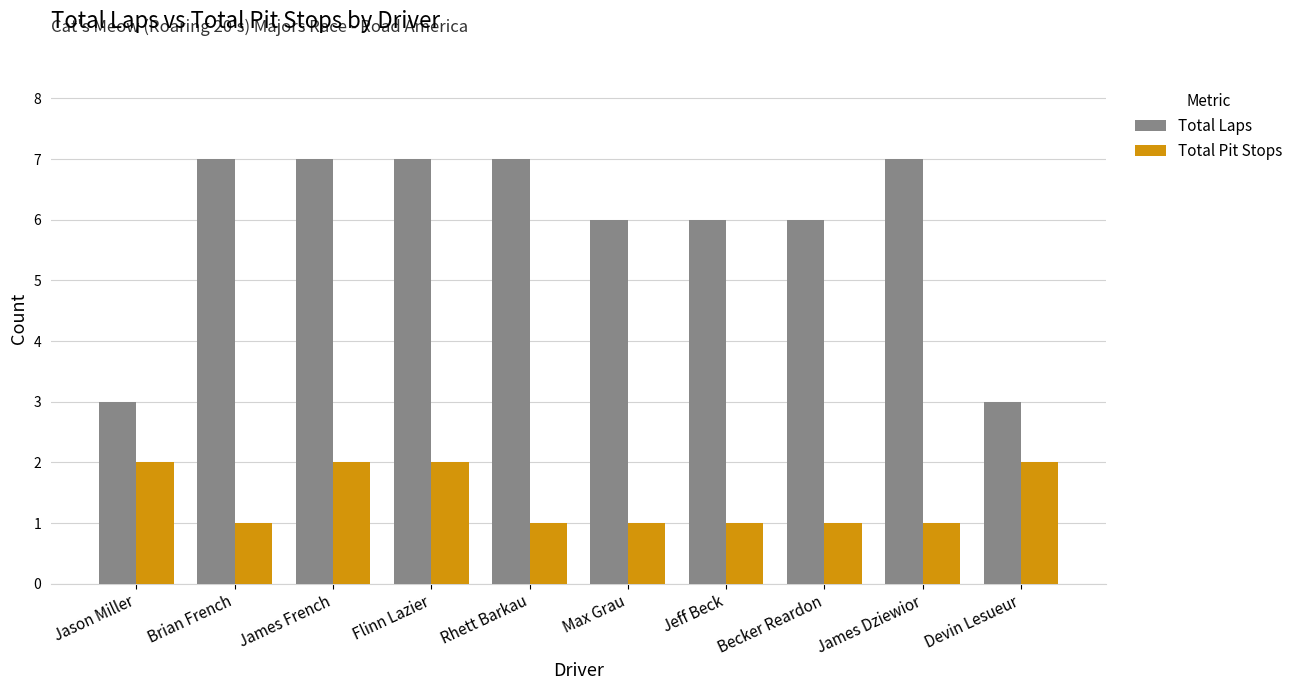

How many bars are there in each group?

2